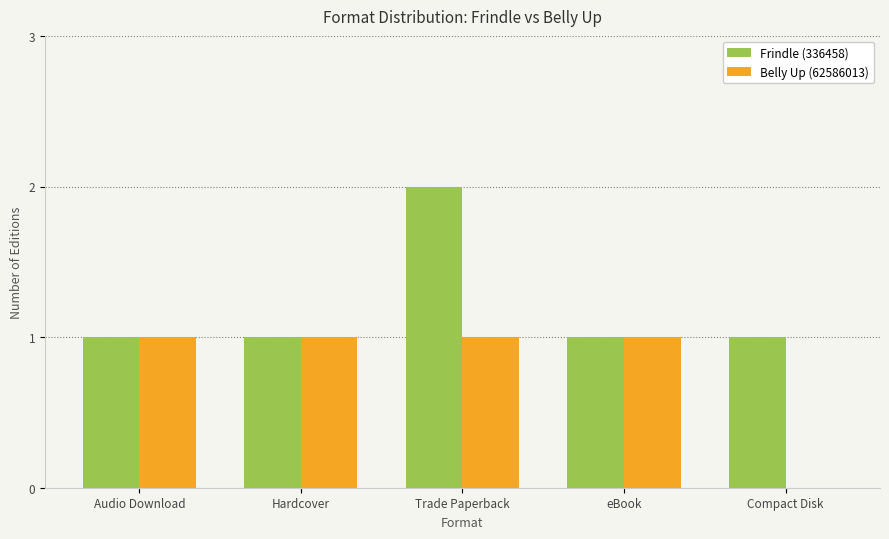

Which series changed the most between Audio Download and Compact Disk?

Belly Up (62586013)